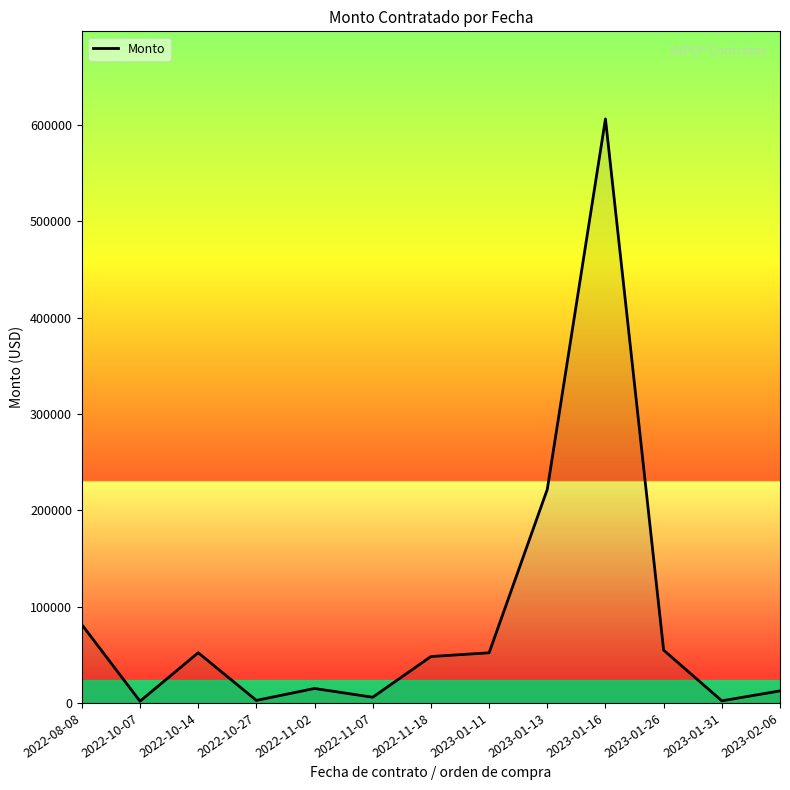

Which has a higher value, 2023-01-16 or 2023-01-11?

2023-01-16